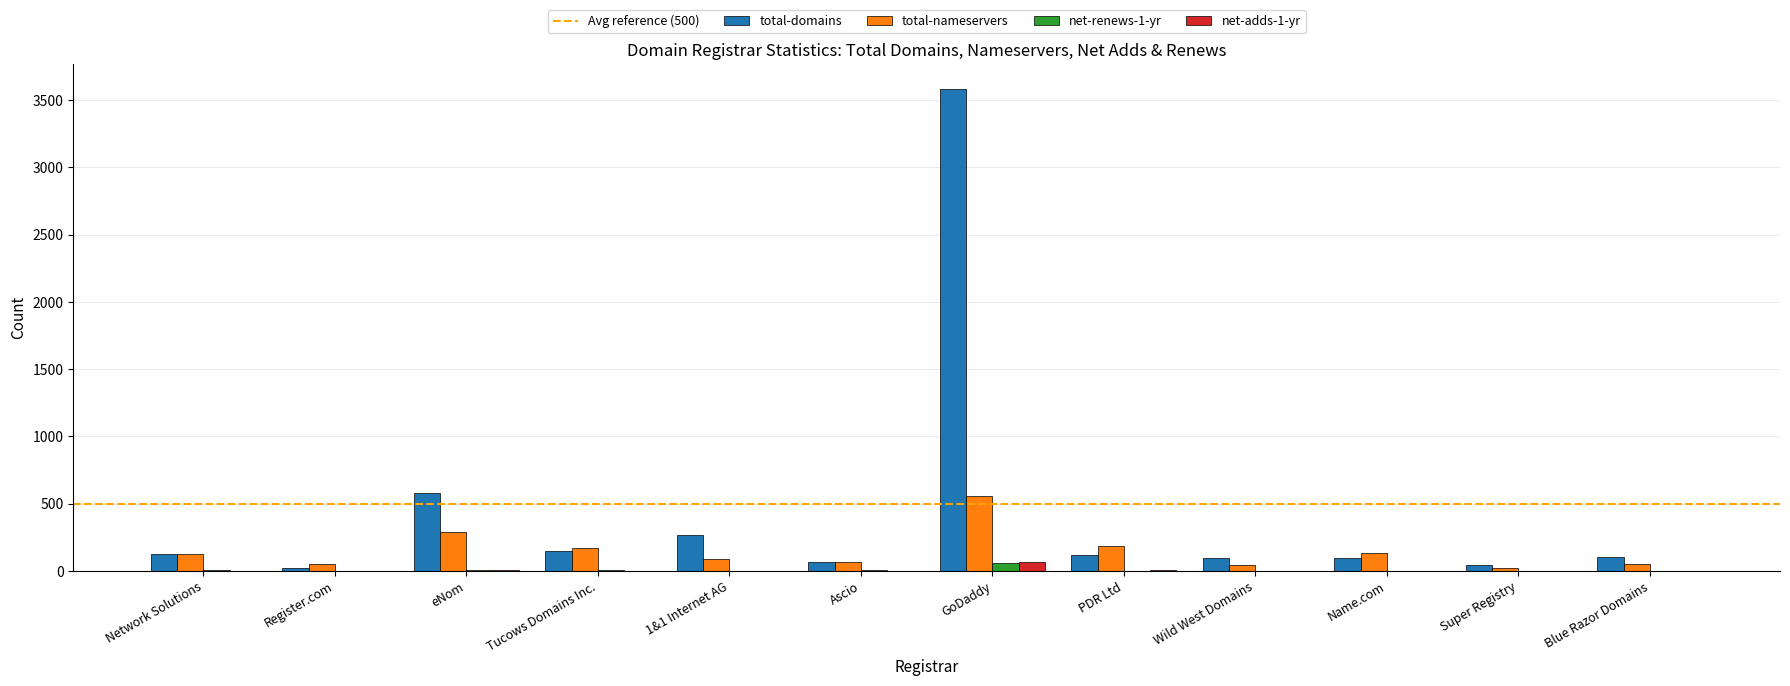

At which category is the sum across all series the highest?

GoDaddy